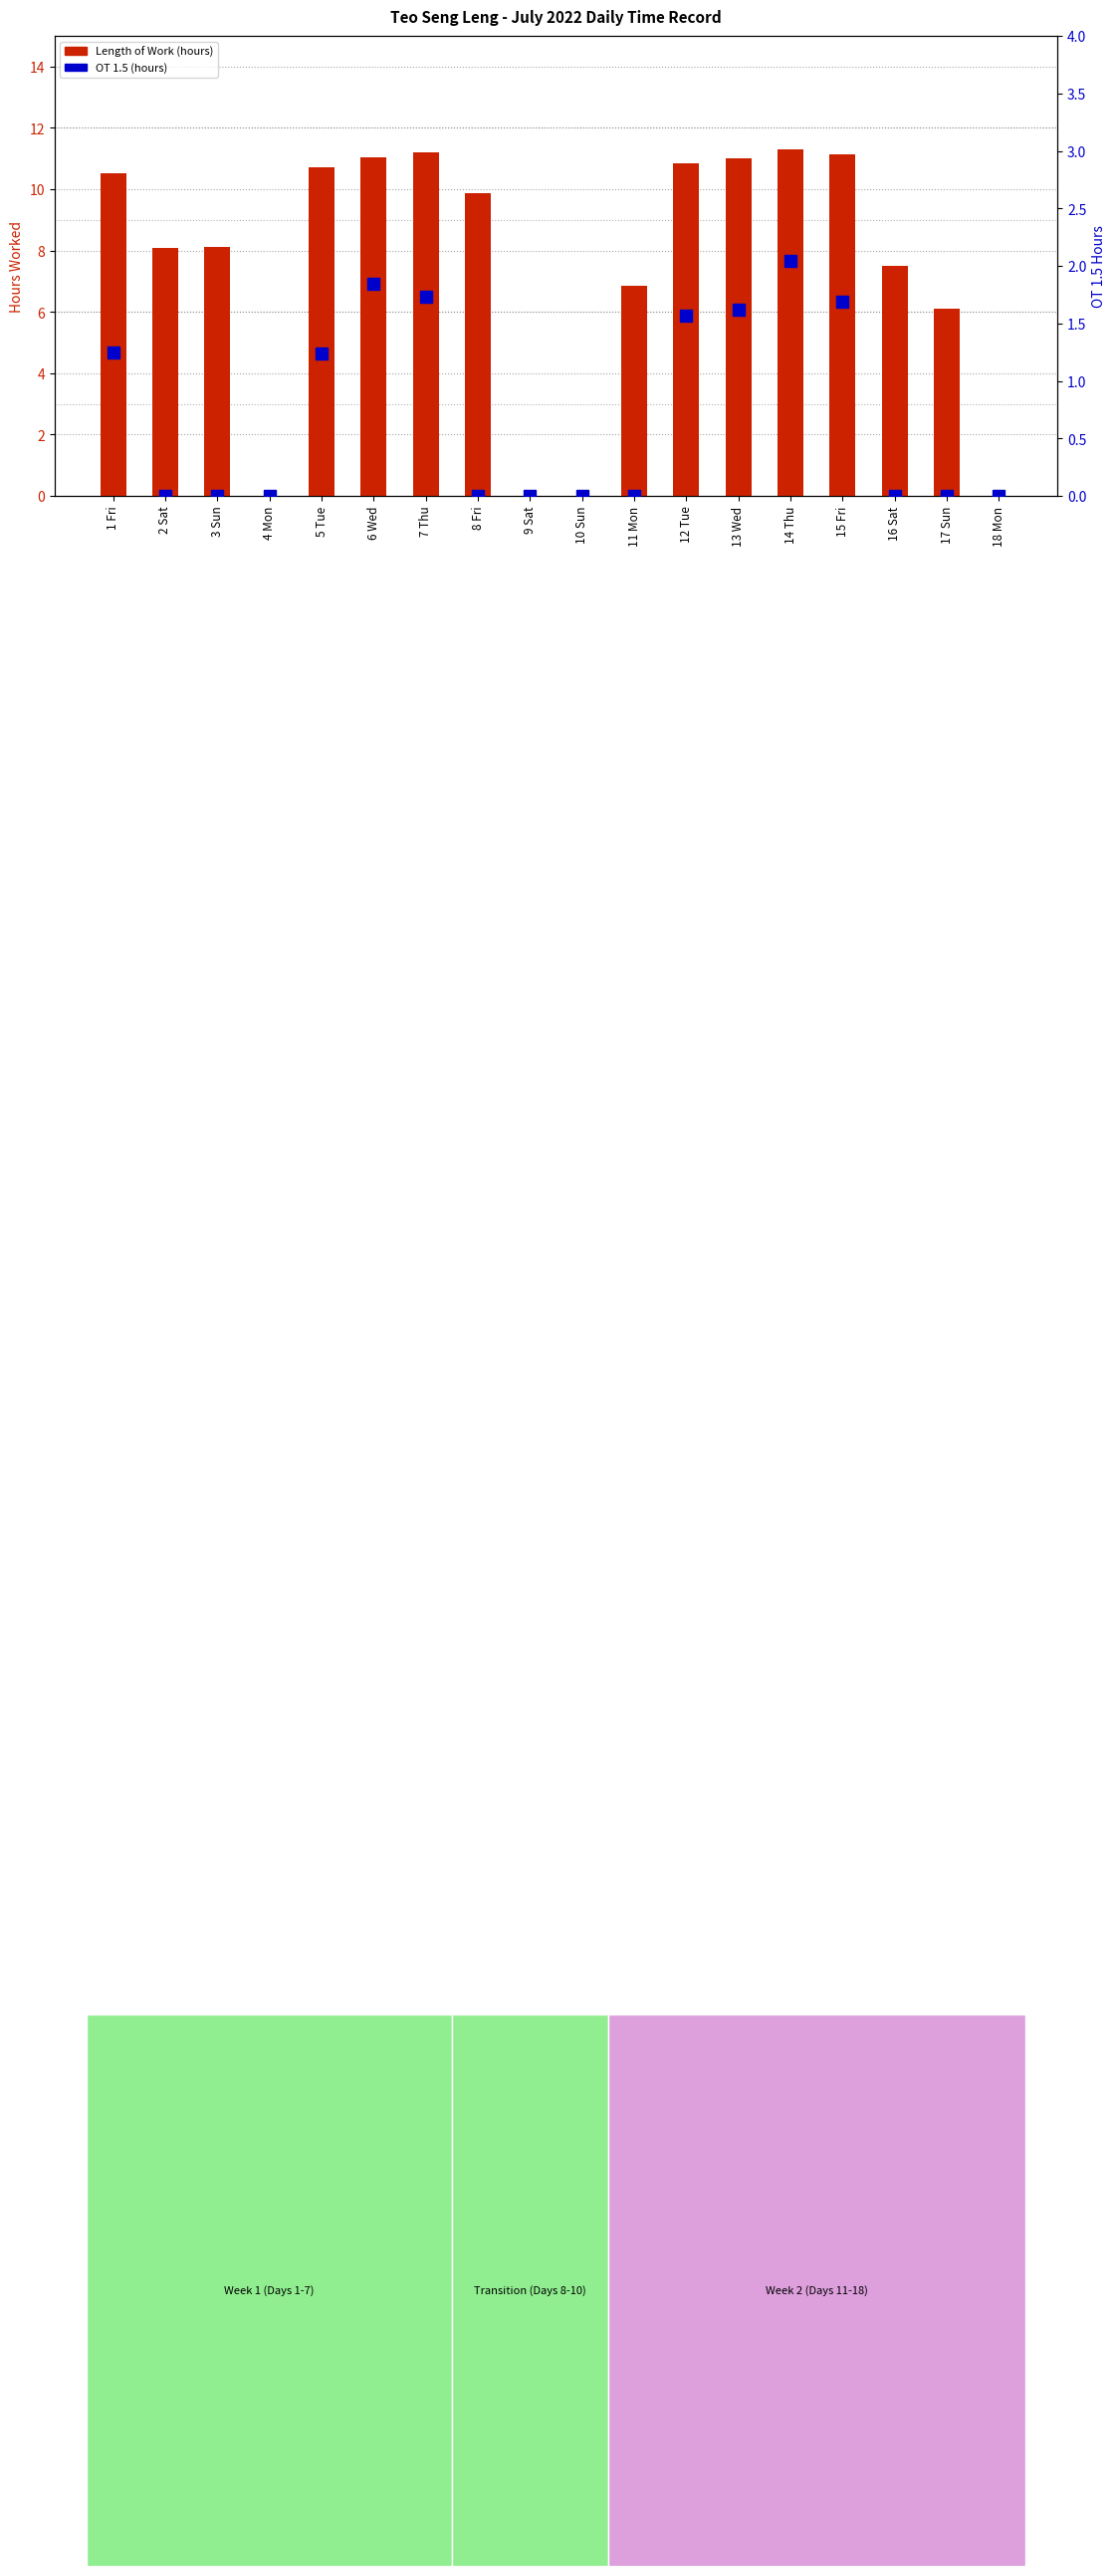

At 12 Tue, list the series in order from smallest to largest.

OT 1.5 hours, Length of Work (hours)